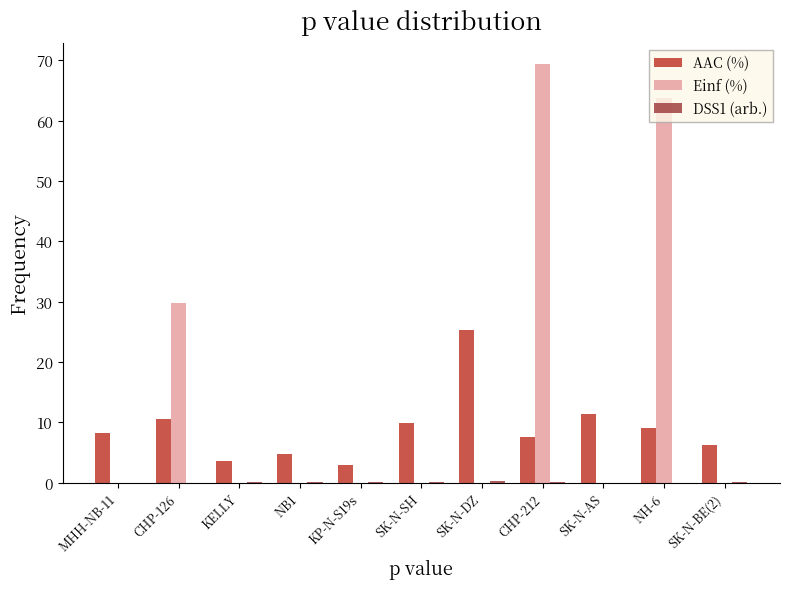

How many series are shown in this chart?

3